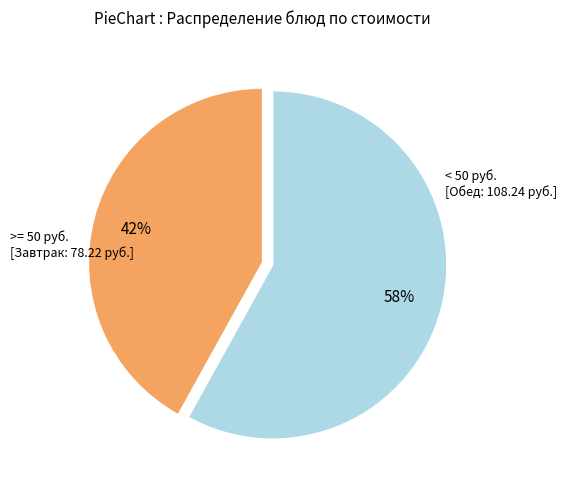

Is there a majority slice in this chart?

Yes